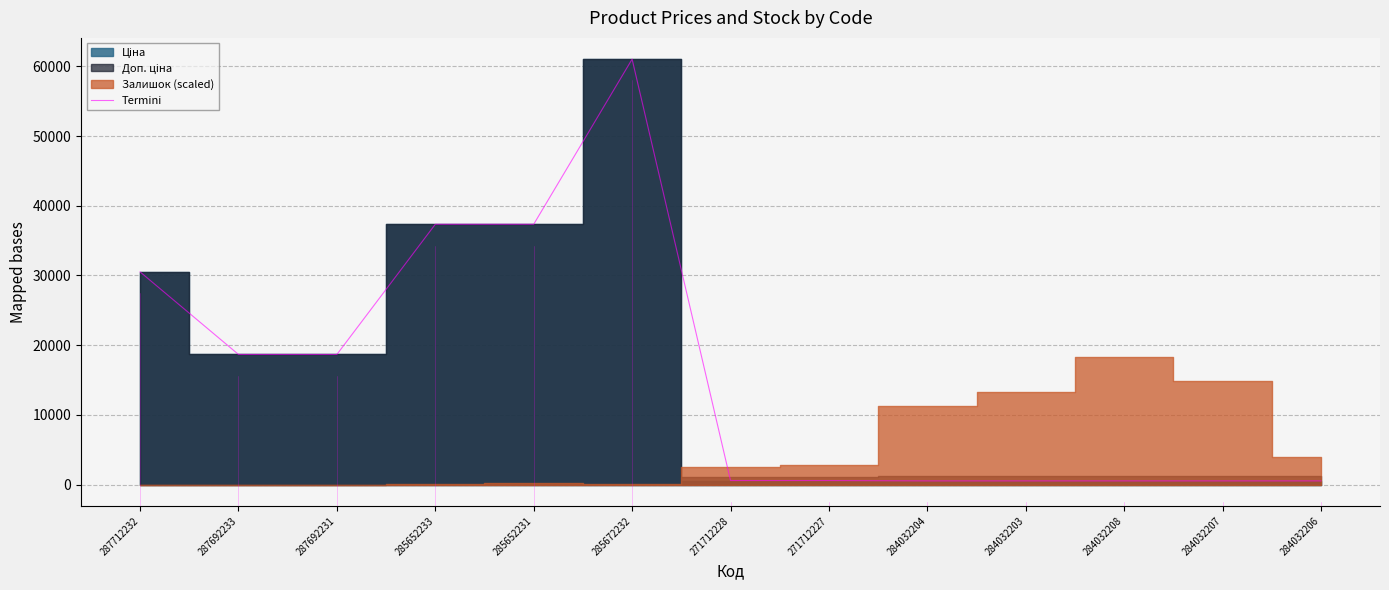

True or false: the data shows 63112.7 at 285652233.

False